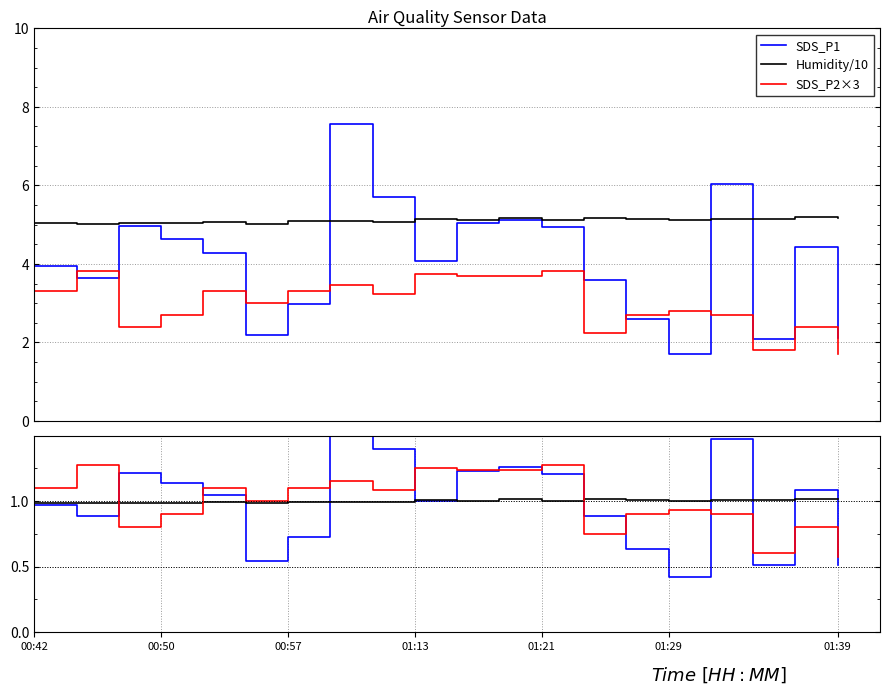

How many distinct data groups are displayed?

3